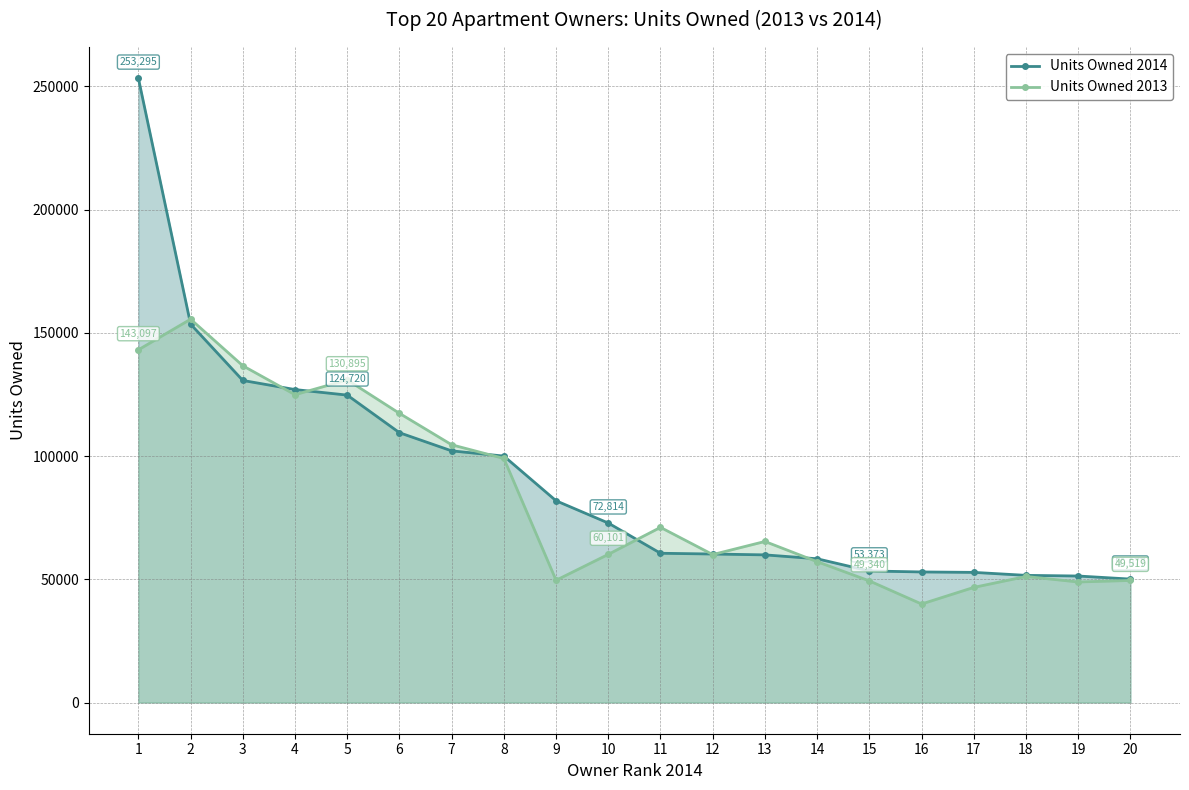

Where does the Units Owned 2014 series first go above 72814?

1